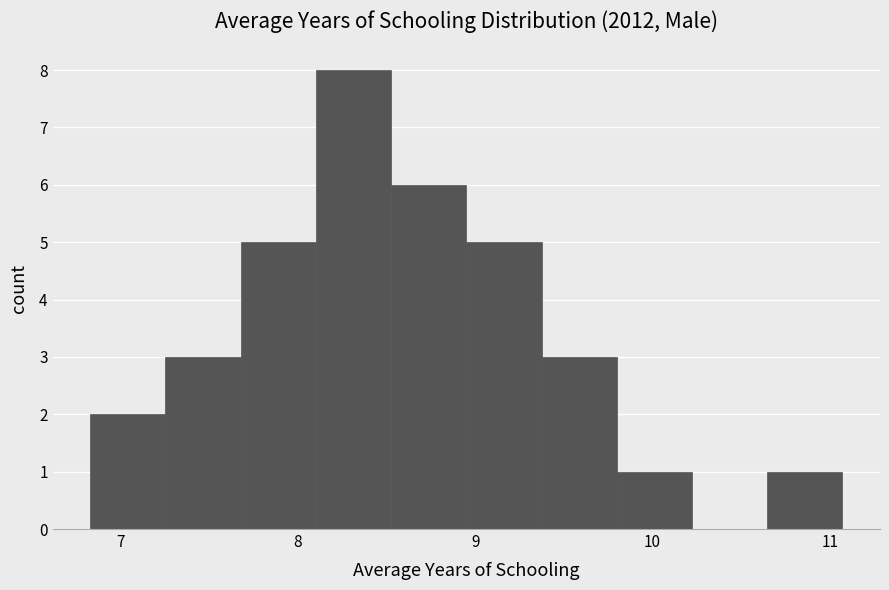

Reading left to right, list every bar in this chart as the range it spans on the x-axis followed by its height. Neither the bar edges nor the heights are printed on the chart, so give them approximately, as read against the axes.

6.8 to 7.3: 2
7.3 to 7.7: 3
7.7 to 8.1: 5
8.1 to 8.5: 8
8.5 to 9.0: 6
9.0 to 9.4: 5
9.4 to 9.8: 3
9.8 to 10.2: 1
10.2 to 10.6: 0
10.6 to 11.1: 1